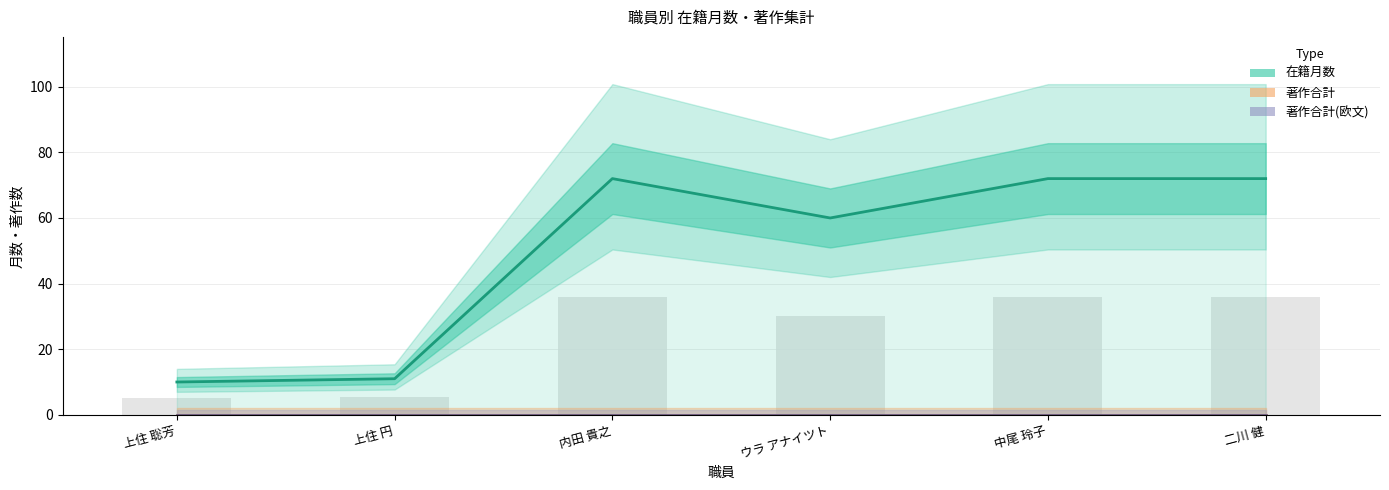

What are all the series names shown in the legend?

在籍月数, 著作合計, 著作合計(欧文)